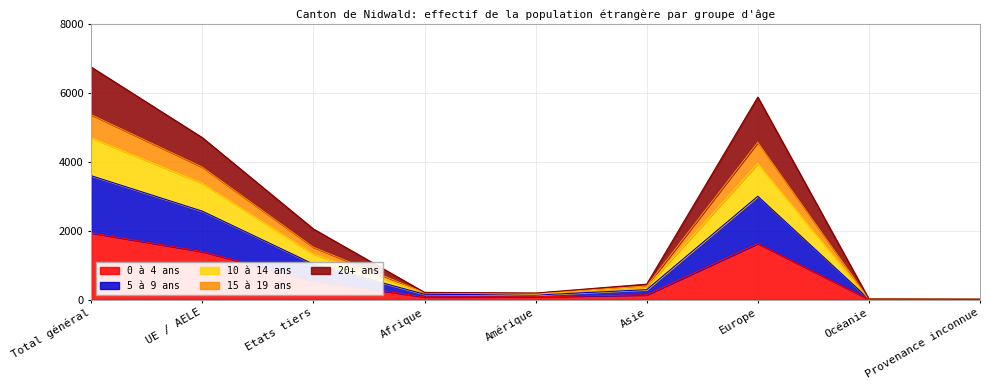

Does the chart display data point markers on the line(s)?

No